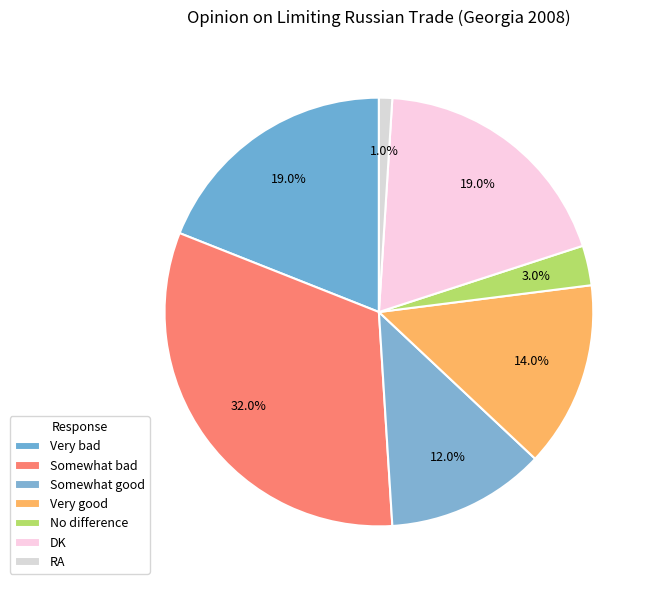

To the nearest percent, what percentage of the pie is Somewhat good?

12%